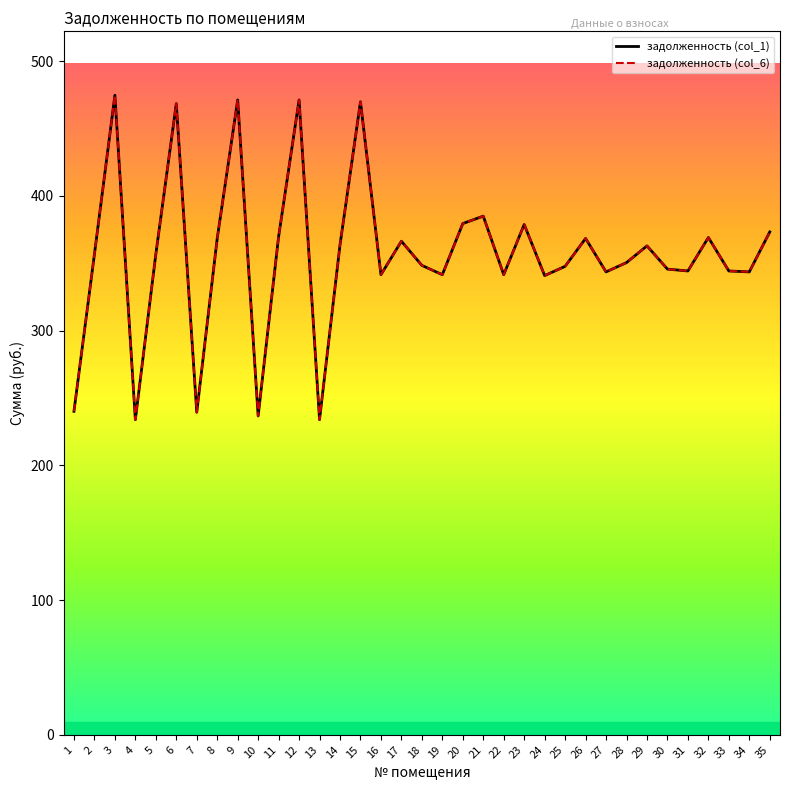

Does the chart have visible grid lines?

No